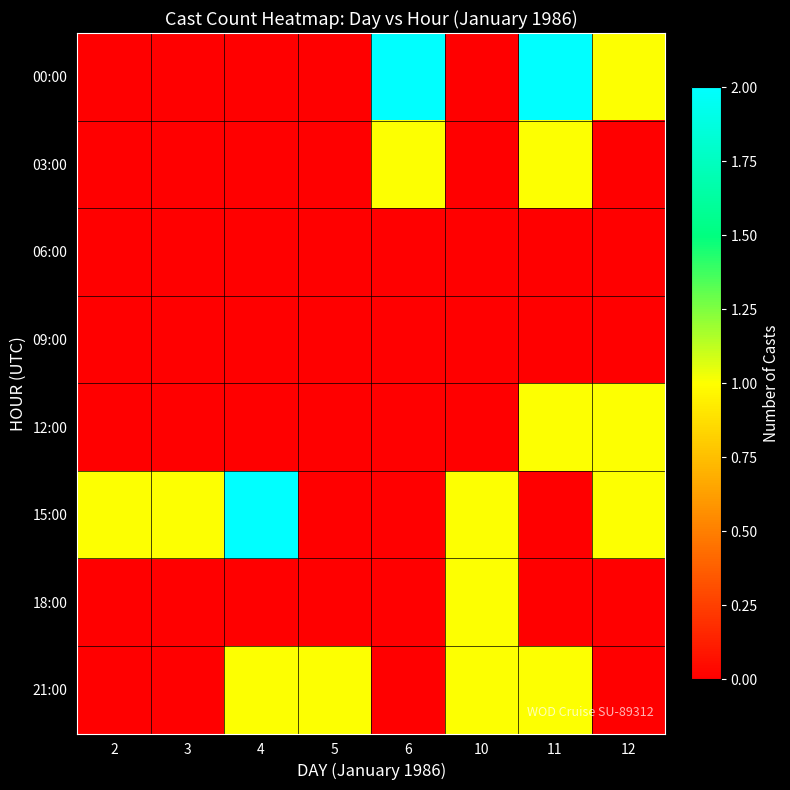

Rank the series by their maximum value, from highest to lowest.

00:00, 15:00, 03:00, 12:00, 18:00, 21:00, 06:00, 09:00